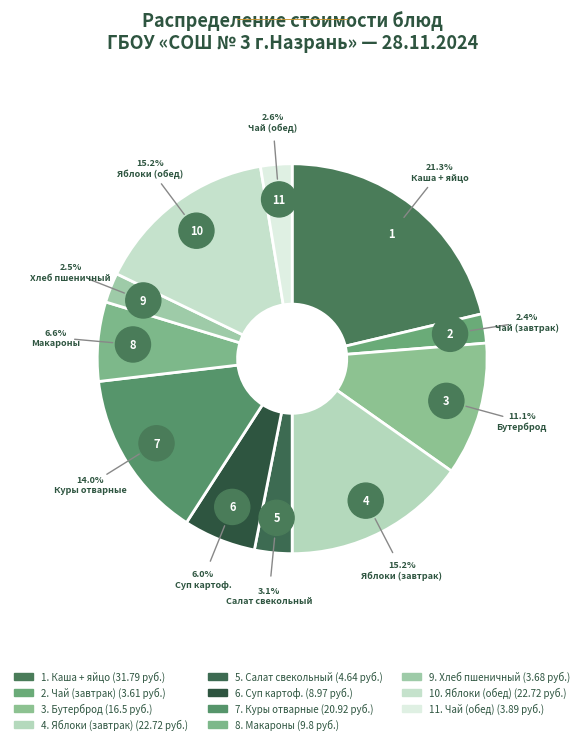

The Каша гречневая, яйцо вареное slice represents 10% of the pie. True or false?

False